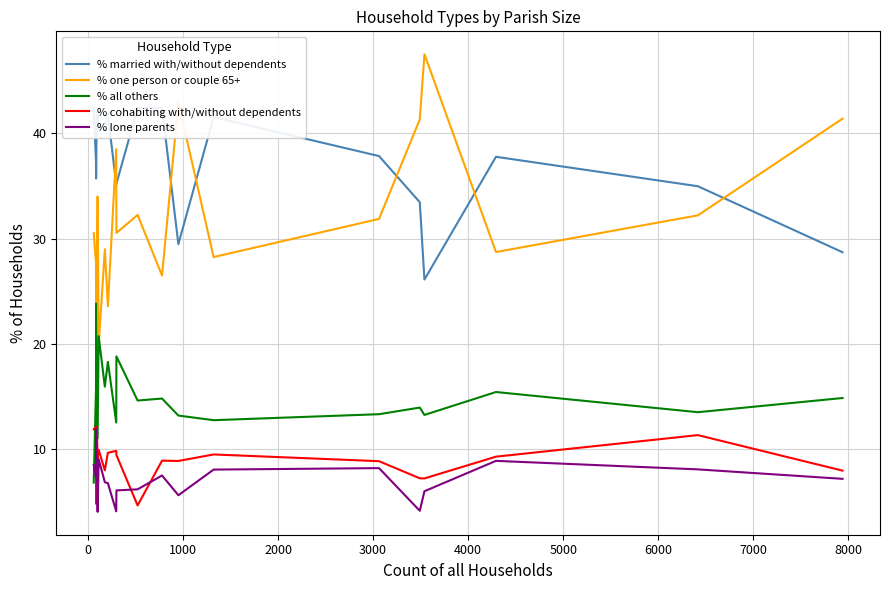

True or false: % one person or couple 65+ and % cohabiting with/without dependents intersect in this chart.

False